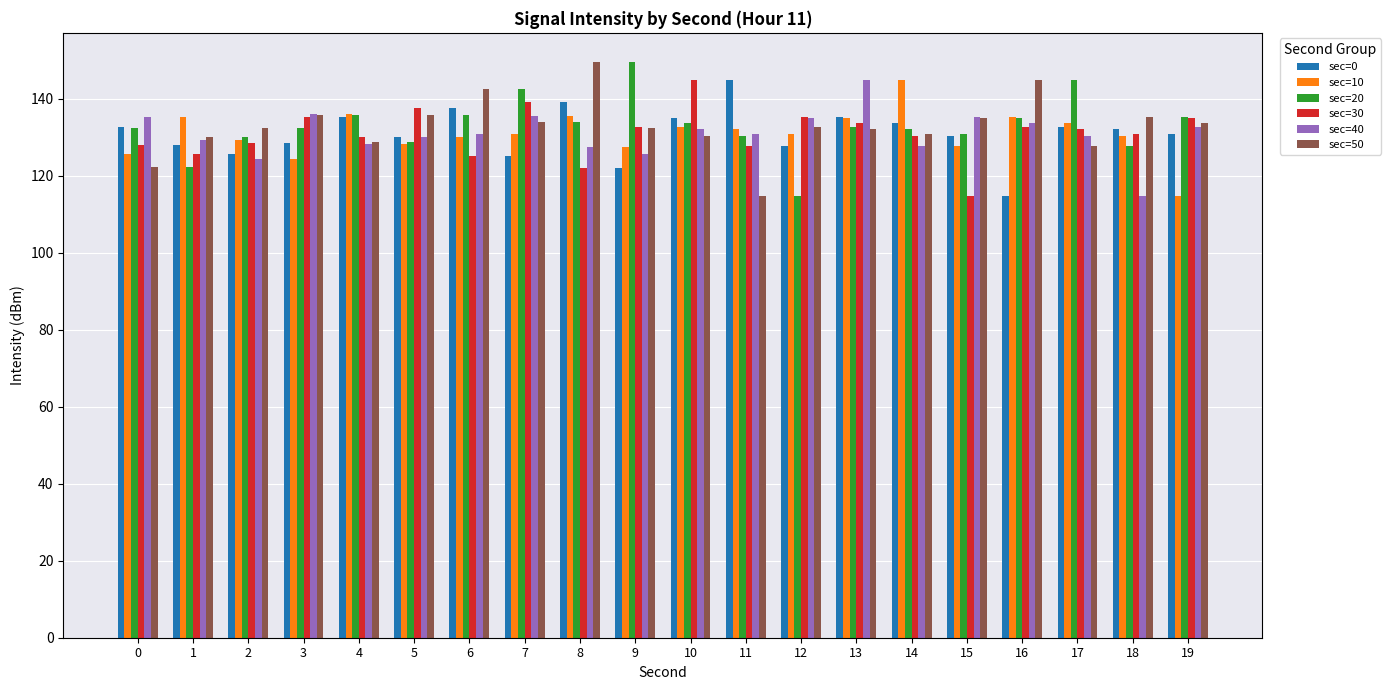

Between 6 and 12, which is larger?

6